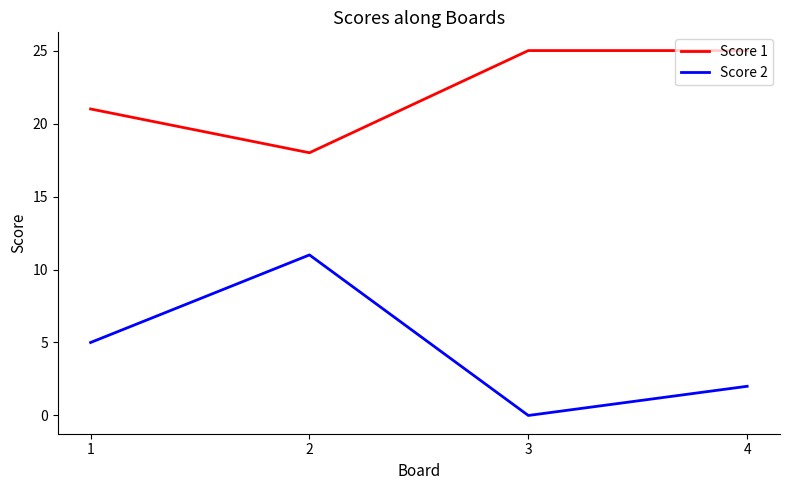

True or false: Score 2 and Score 1 intersect in this chart.

False